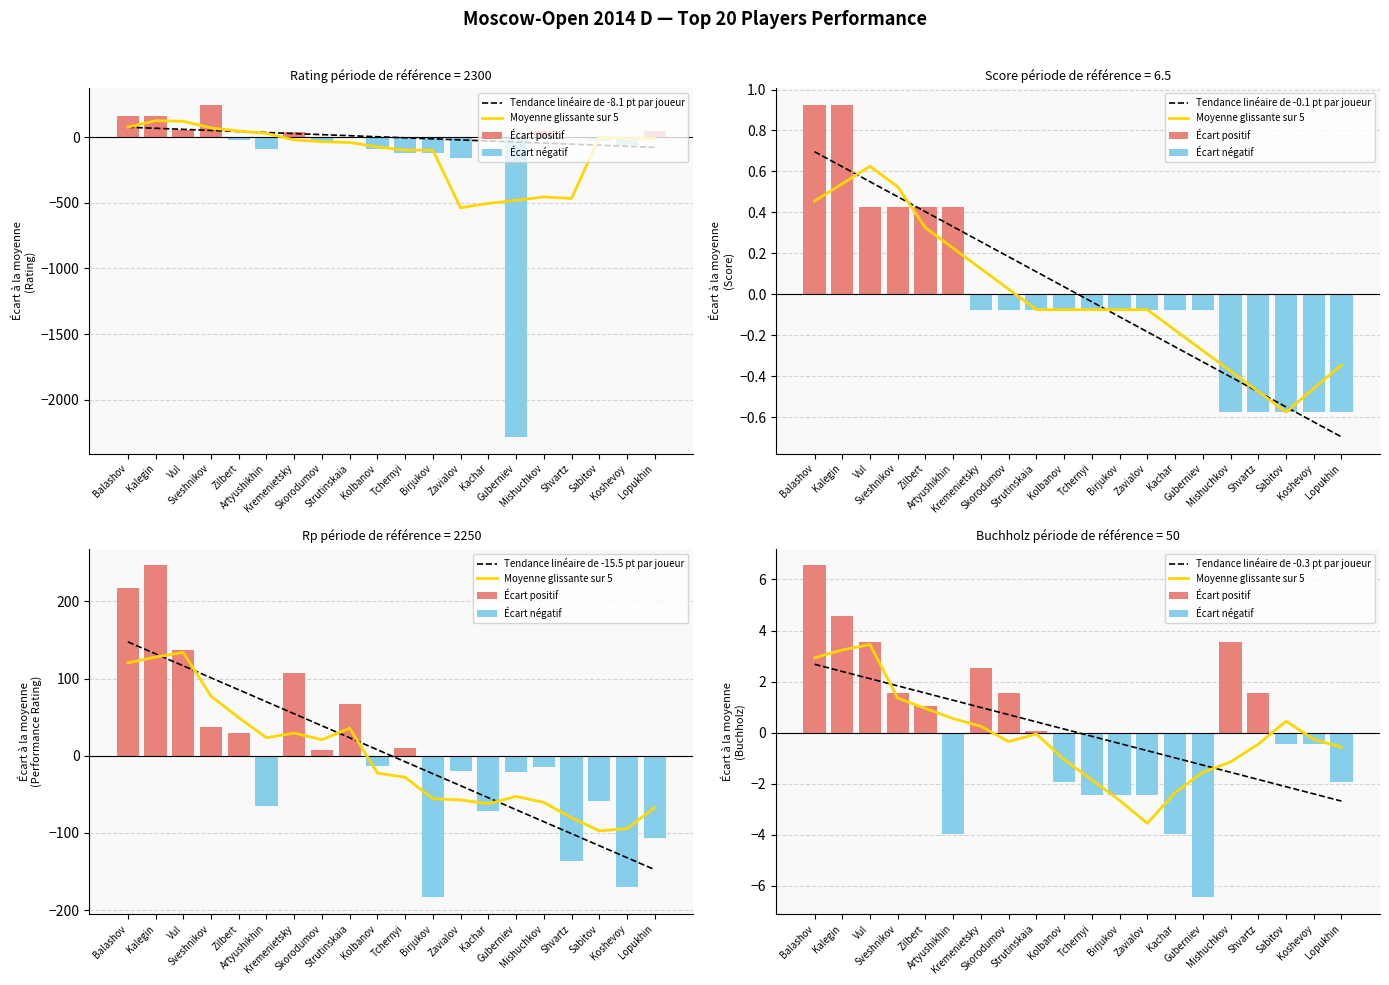

What is the lowest value of the Score series?

6.0